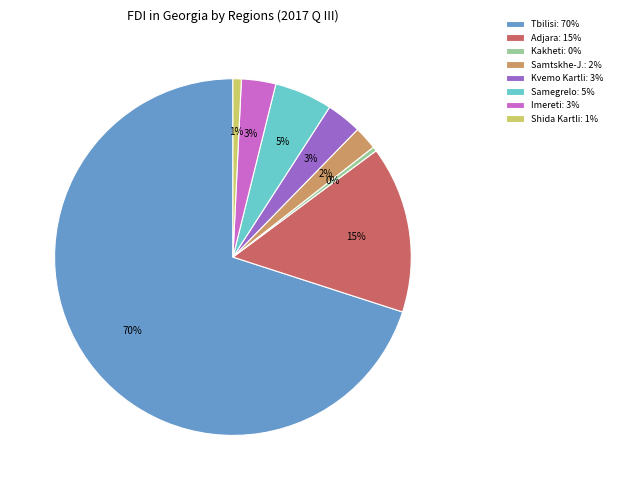

Which category has the biggest portion of the pie?

Tbilisi: 70%